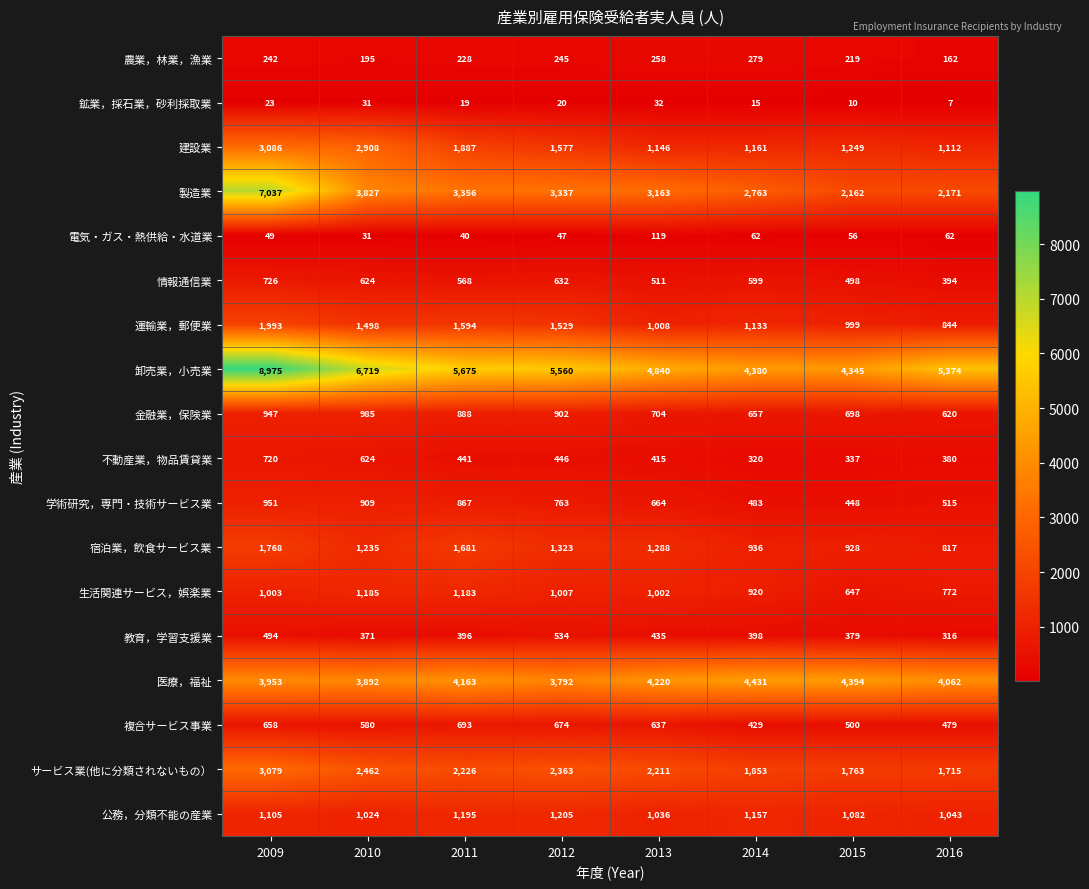

Between 2015 and 2016, which series saw the biggest shift?

卸売業，小売業